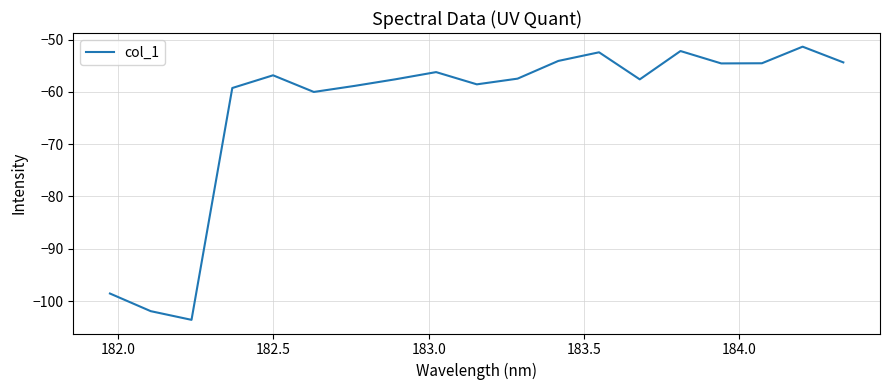

What is the smallest value displayed?

-103.6